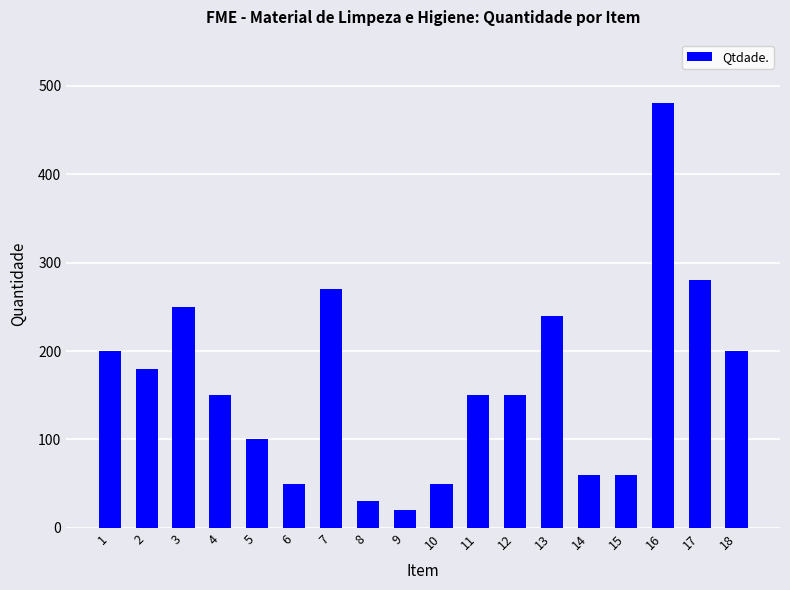

Reading right to left, what are all the values shown in this chart?

18=200	17=280	16=480	15=60	14=60	13=240	12=150	11=150	10=50	9=20	8=30	7=270	6=50	5=100	4=150	3=250	2=180	1=200